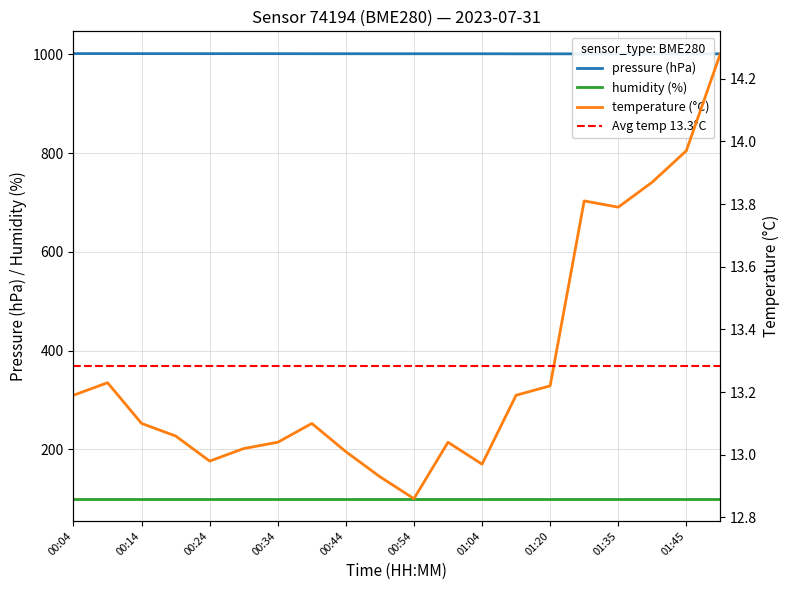

Rank the categories by pressure value from highest to lowest.

00:09, 00:04, 00:19, 00:14, 00:29, 00:24, 00:34, 00:39, 00:44, 00:54, 00:49, 00:59, 01:04, 01:15, 01:35, 01:30, 01:20, 01:50, 01:45, 01:40